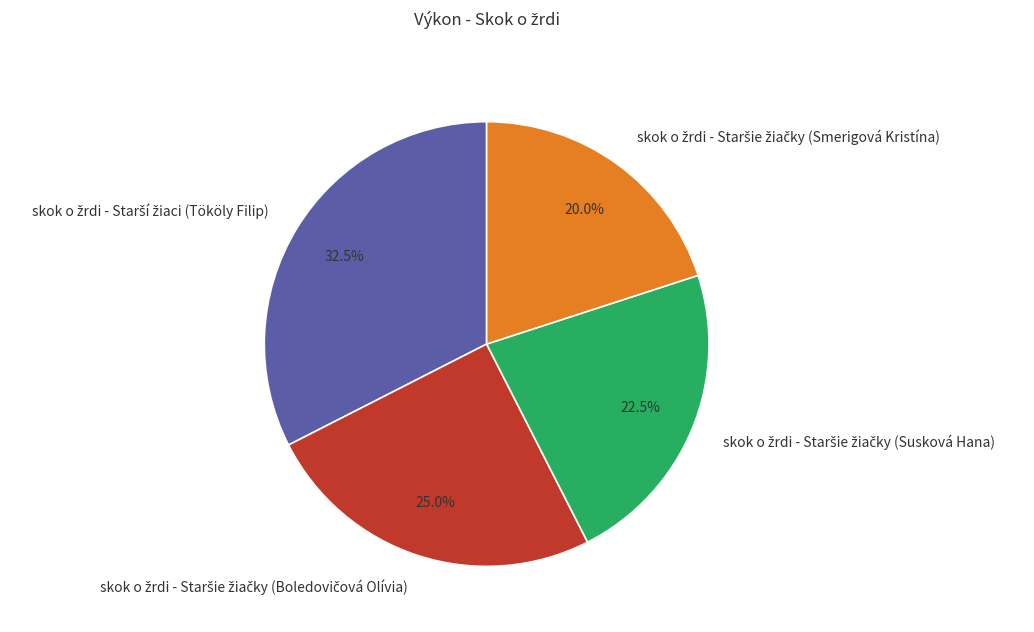

Does any single category account for the majority?

No